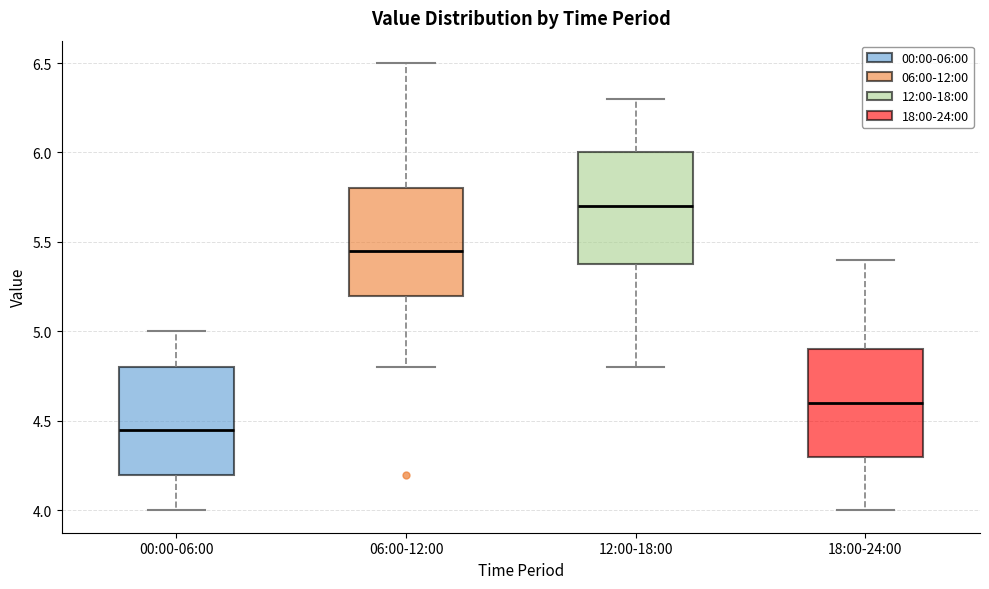

Reading left to right, read every box against the y-axis: the position of its median line, the range the box covers, and the ends of its whiskers. The values are not printed on the chart, so give them approximately, as read against the axis.

00:00-06:00: median 4.45, box 4.20 to 4.80, whiskers 4.00 to 5.00
06:00-12:00: median 5.45, box 5.20 to 5.80, whiskers 4.80 to 6.50
12:00-18:00: median 5.70, box 5.40 to 6.00, whiskers 4.80 to 6.30
18:00-24:00: median 4.60, box 4.30 to 4.90, whiskers 4.00 to 5.40